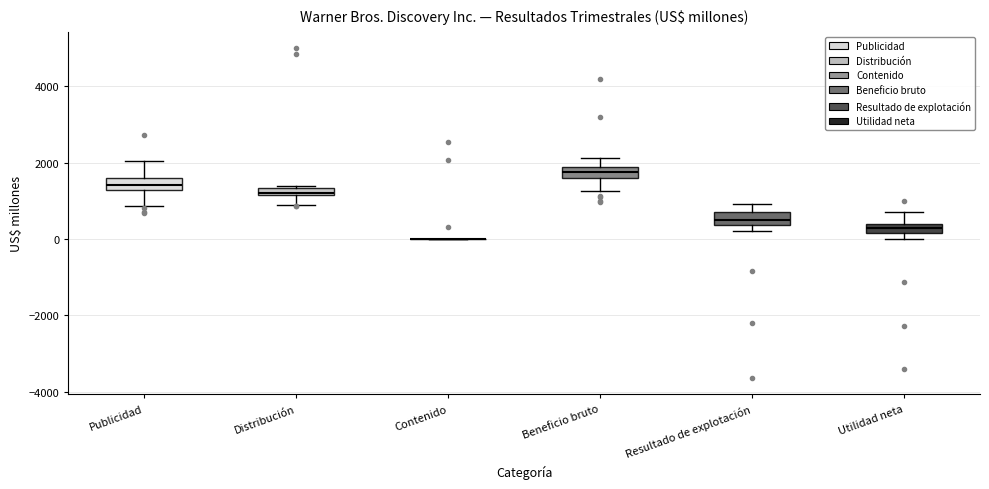

Where is the lower edge of the box for Resultado de explotación on the y-axis? The values are not printed on the chart, so give them approximately, as read against the axis.

400